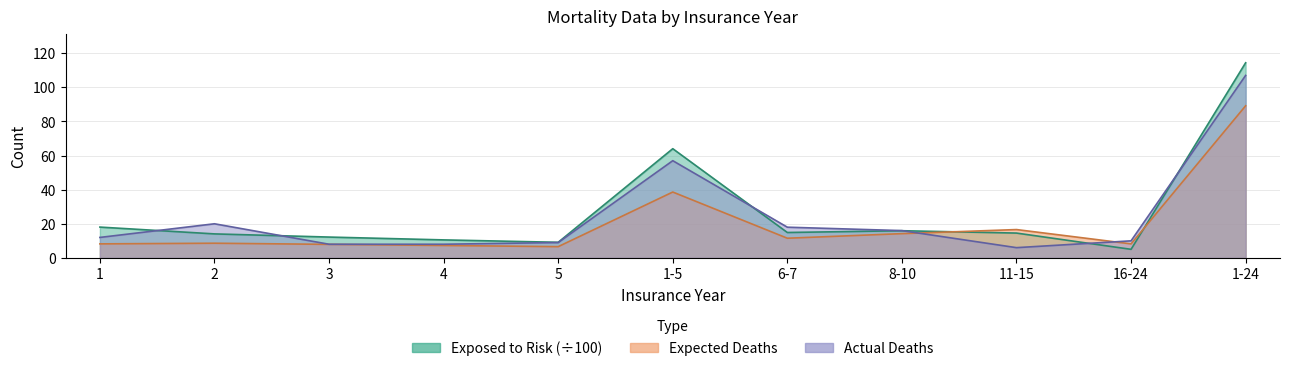

The value of Exposed to Risk at 6-7 is 14.9. True or false?

True